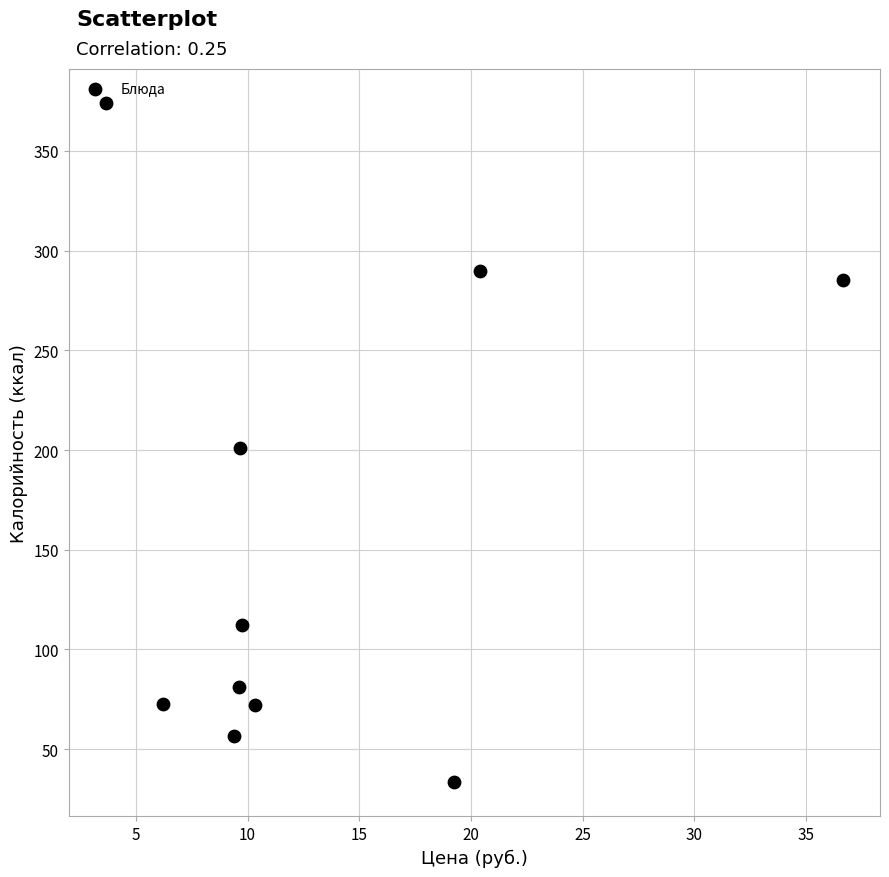

What is the range of X values (max minus min)?

33.0